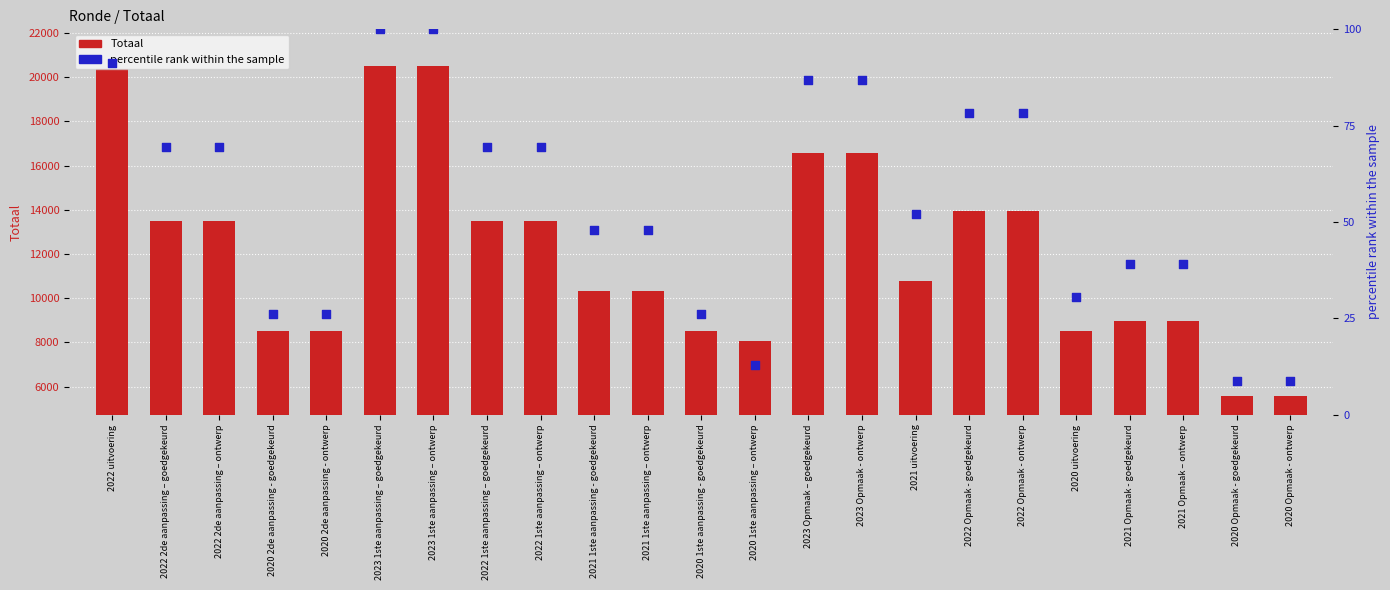

Is the value of percentile rank within the sample at 2021 uitvoering greater than the value of Totaal at 2023 Opmaak - ontwerp?

No